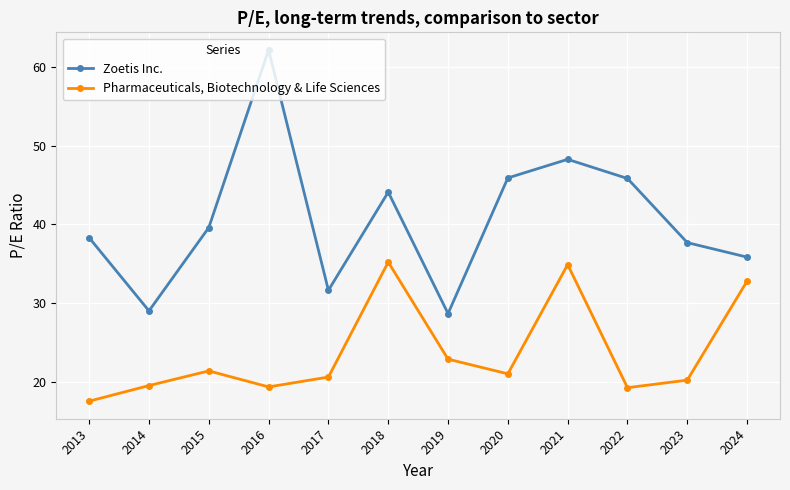

What is the value of the Pharmaceuticals, Biotechnology & Life Sciences point at the 3rd from the left?

21.4